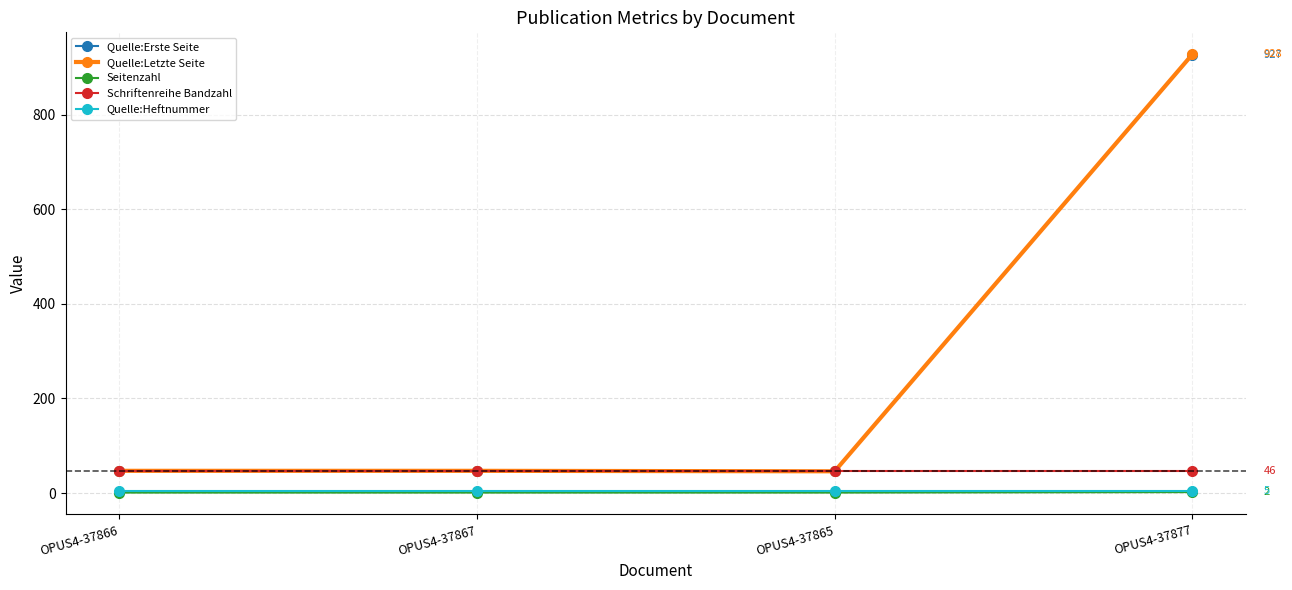

What is the difference between the maximum and minimum values in the Quelle:Erste Seite series?

881